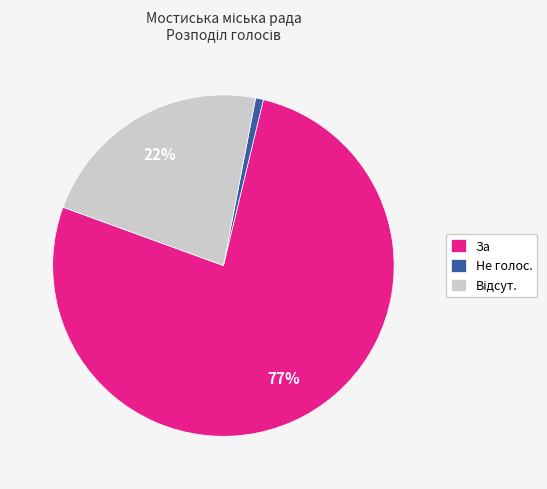

Which slice is the largest?

За